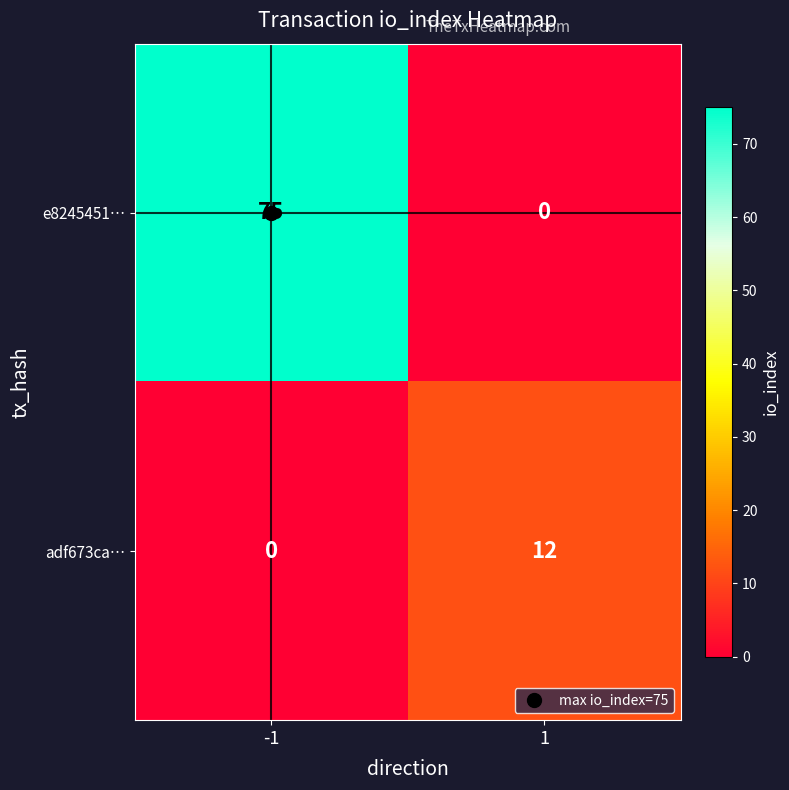

What is the average value of the e8245451… series?

38